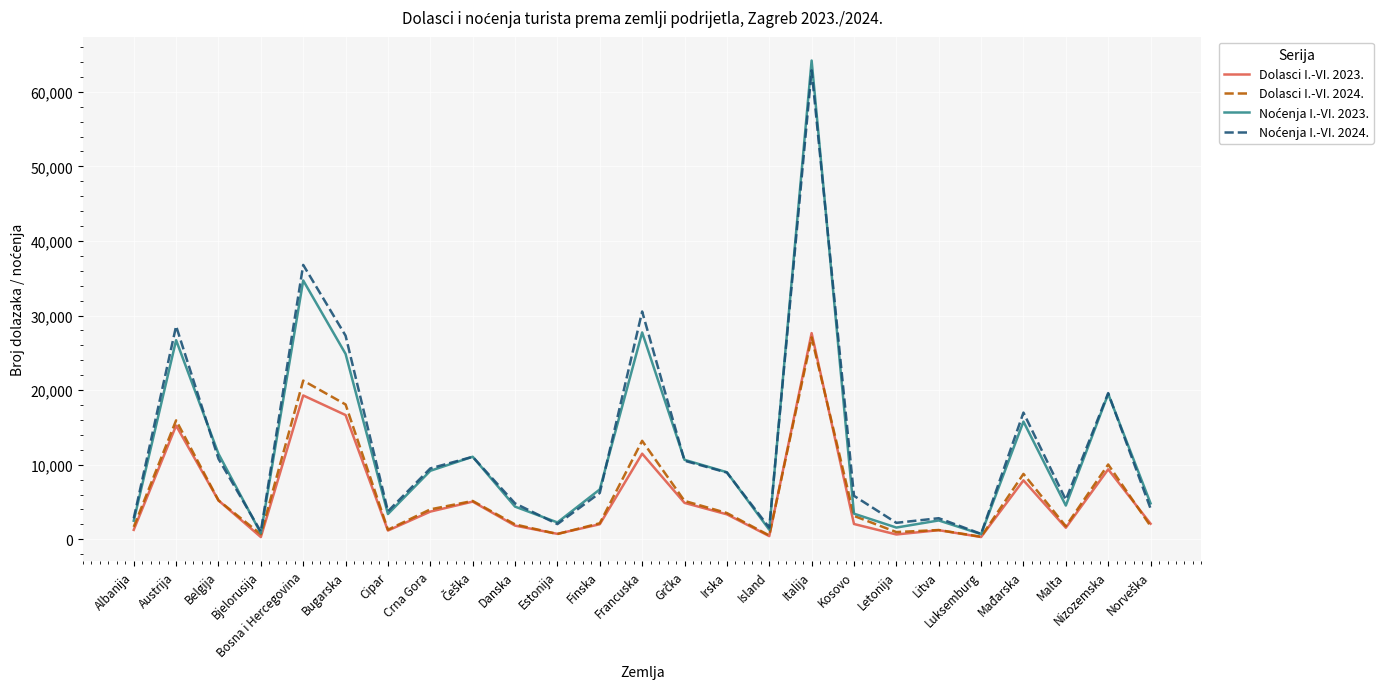

The Dolasci I.-VI. 2024. series shows 27066 at Italija. True or false?

True